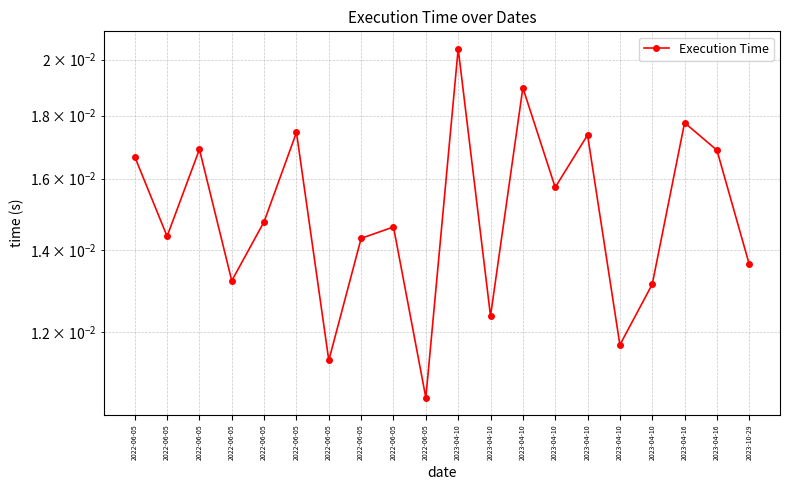

Is this an area chart (filled region under the line)?

No